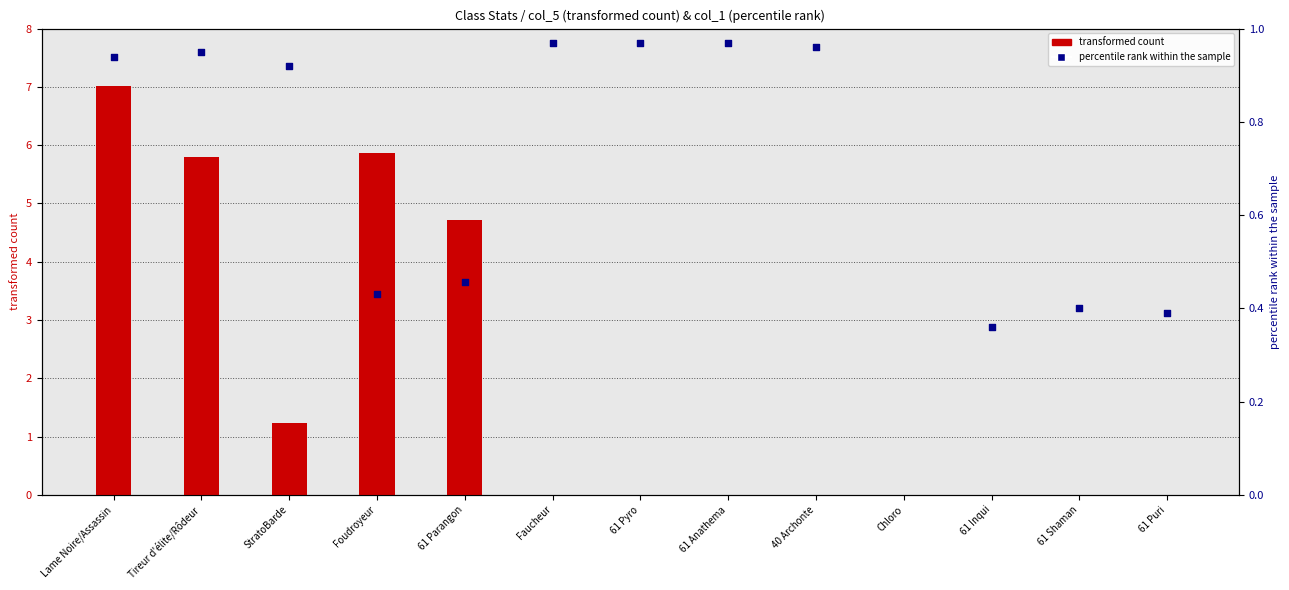

Which series has the largest total across all categories?

transformed count